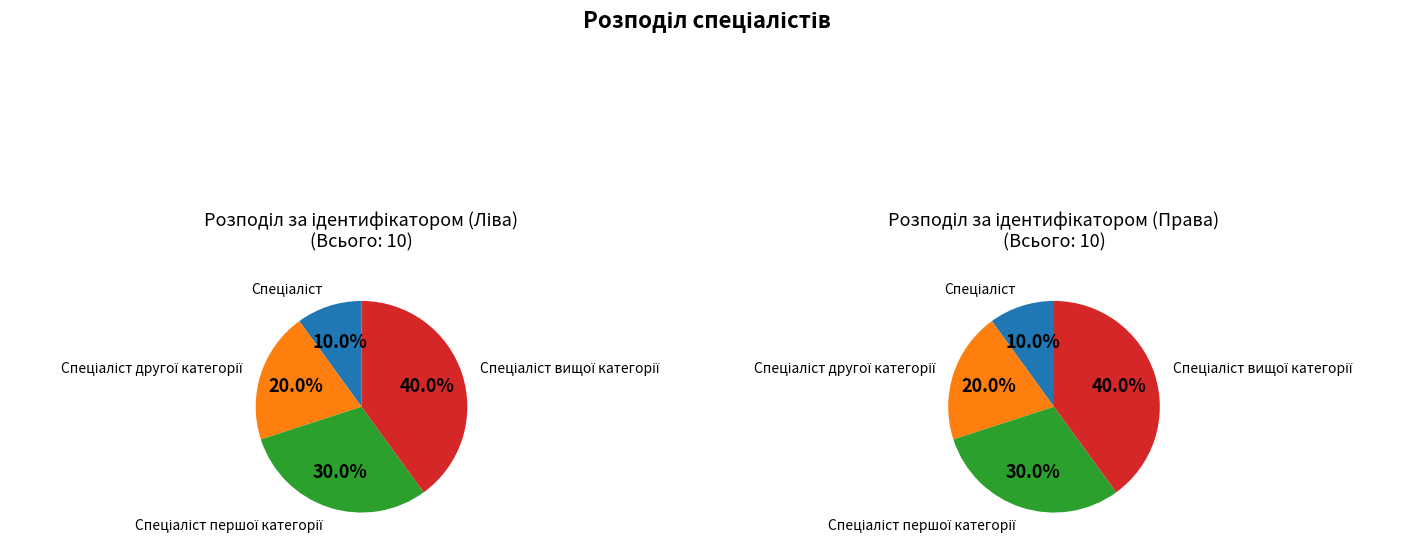

Rank the categories by value from lowest to highest.

Спеціаліст, Спеціаліст другої категорії, Спеціаліст першої категорії, Спеціаліст вищої категорії